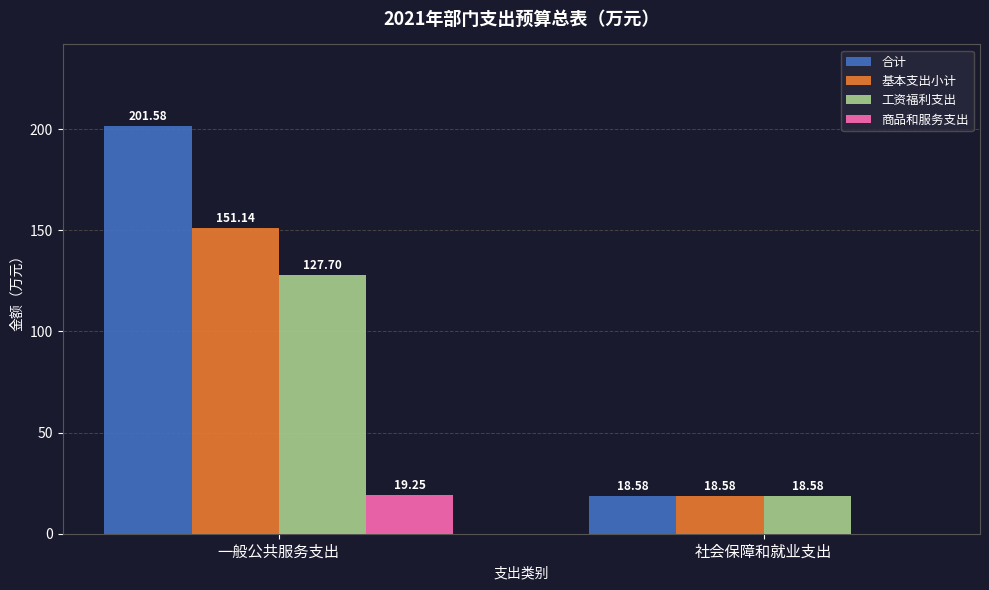

At which label does 工资福利支出 reach its peak?

一般公共服务支出